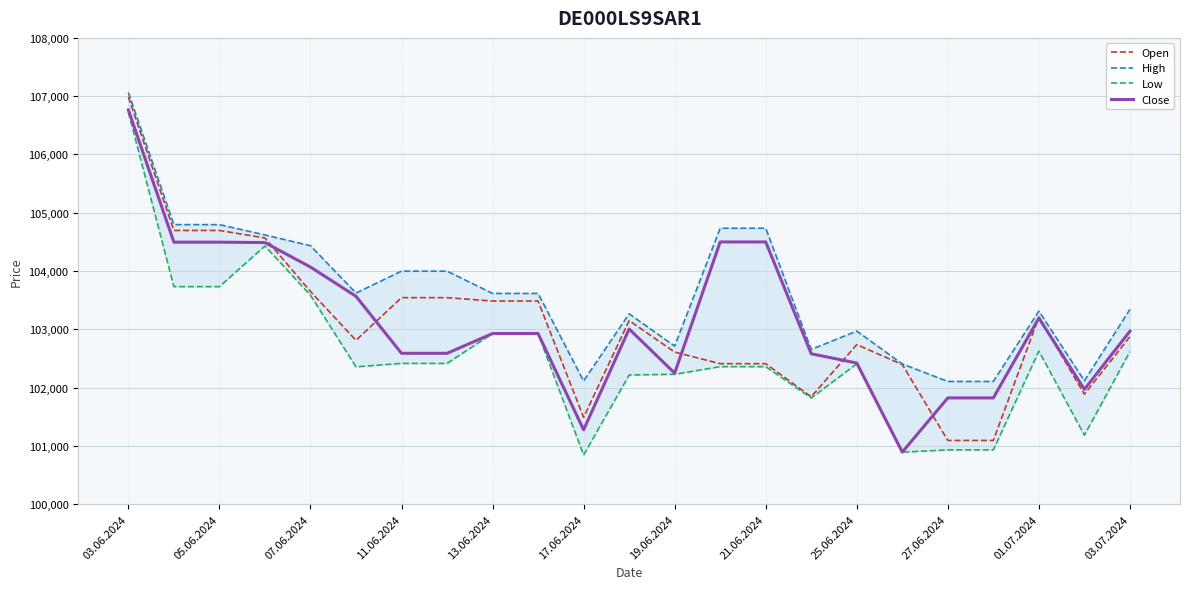

The Close series shows 151520 at 11.06.2024. True or false?

False